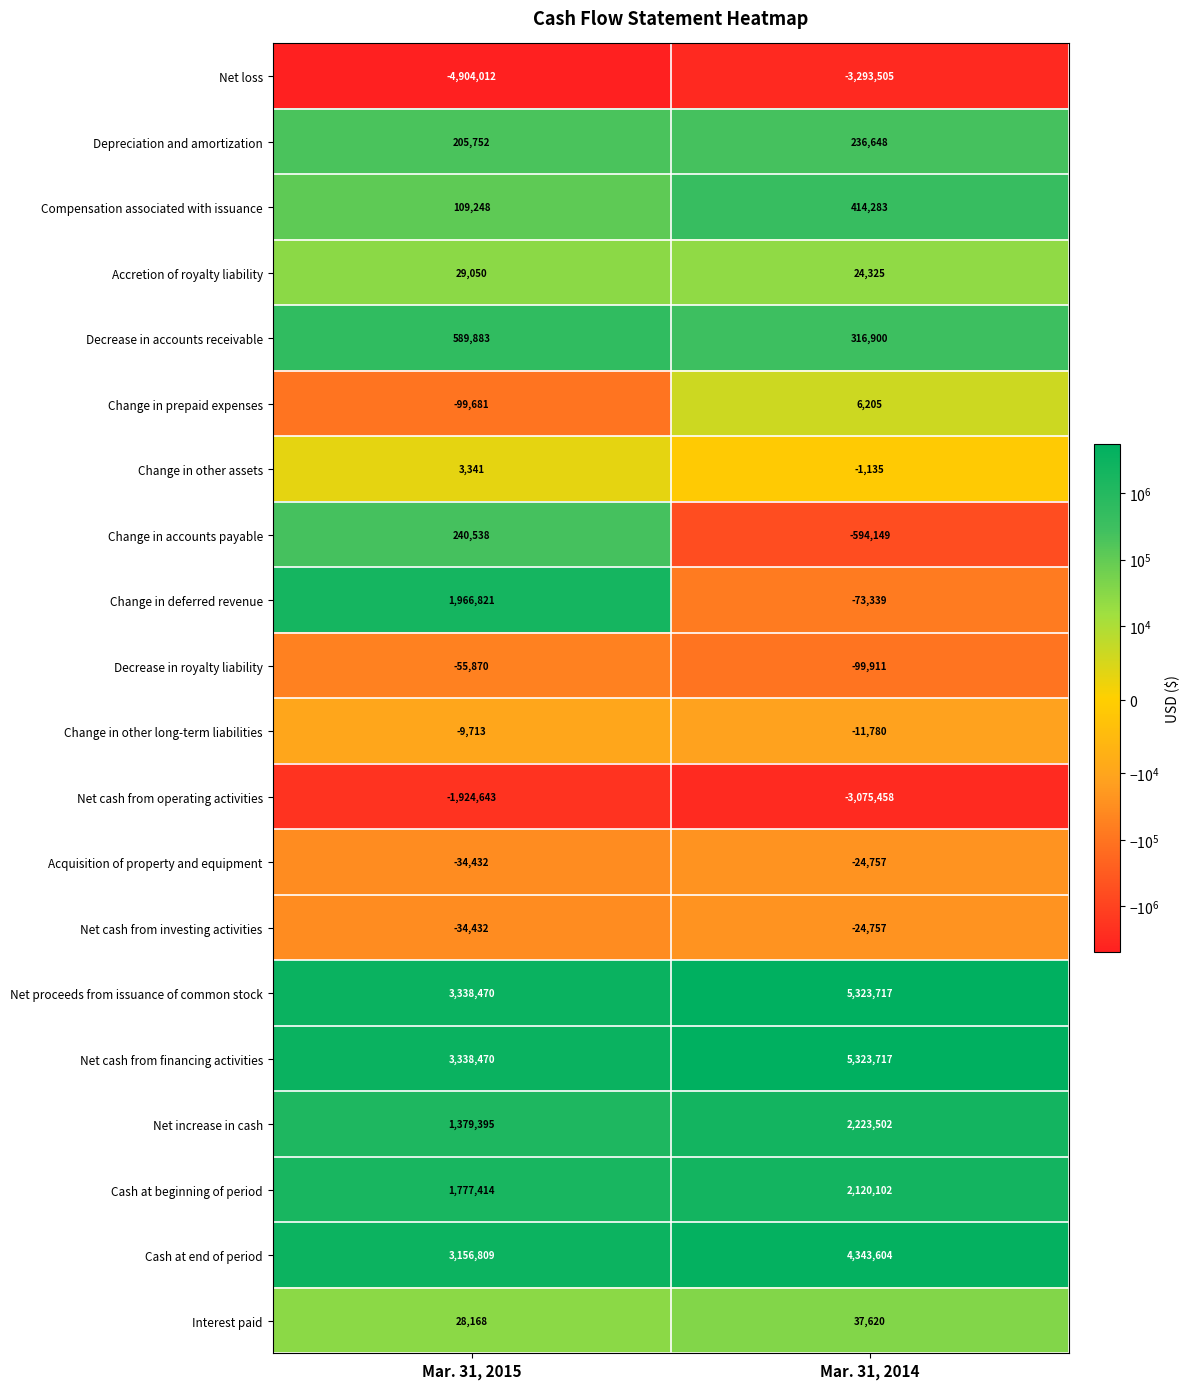

Is the value of Acquisition of property and equipment at Mar. 31, 2015 greater than the value of Net increase in cash at Mar. 31, 2015?

No